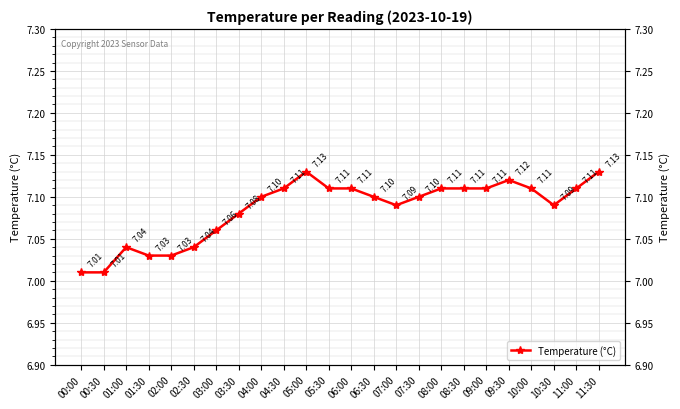

What is the label of the 22nd point from the left?

10:30